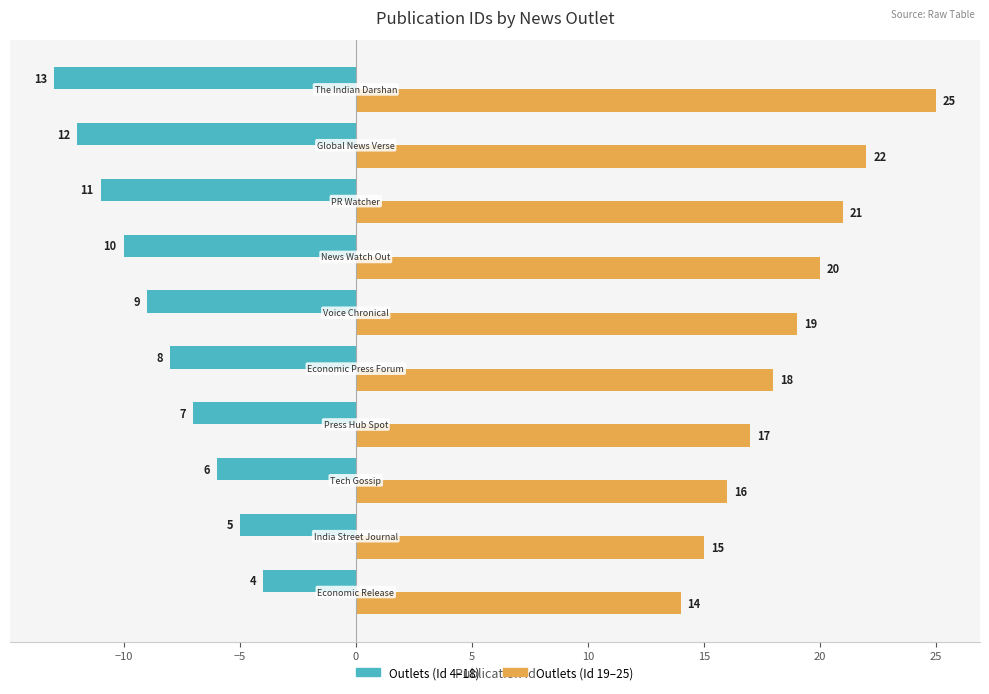

What is the smallest value displayed?

-13